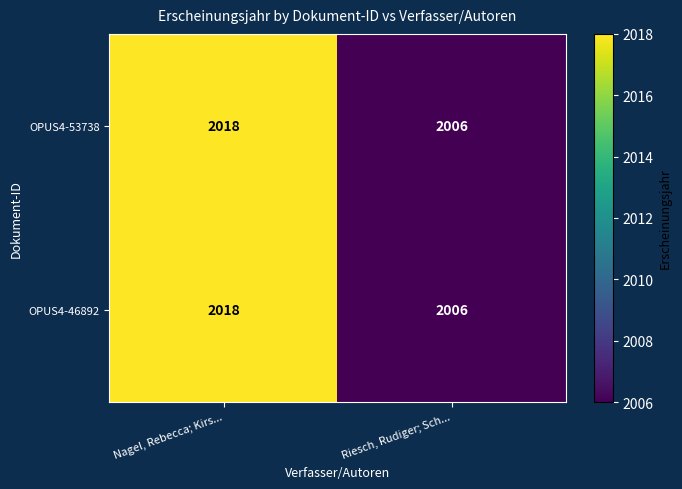

Is it true that OPUS4-53738 equals 2018 at Nagel, Rebecca; Kirs...?

True